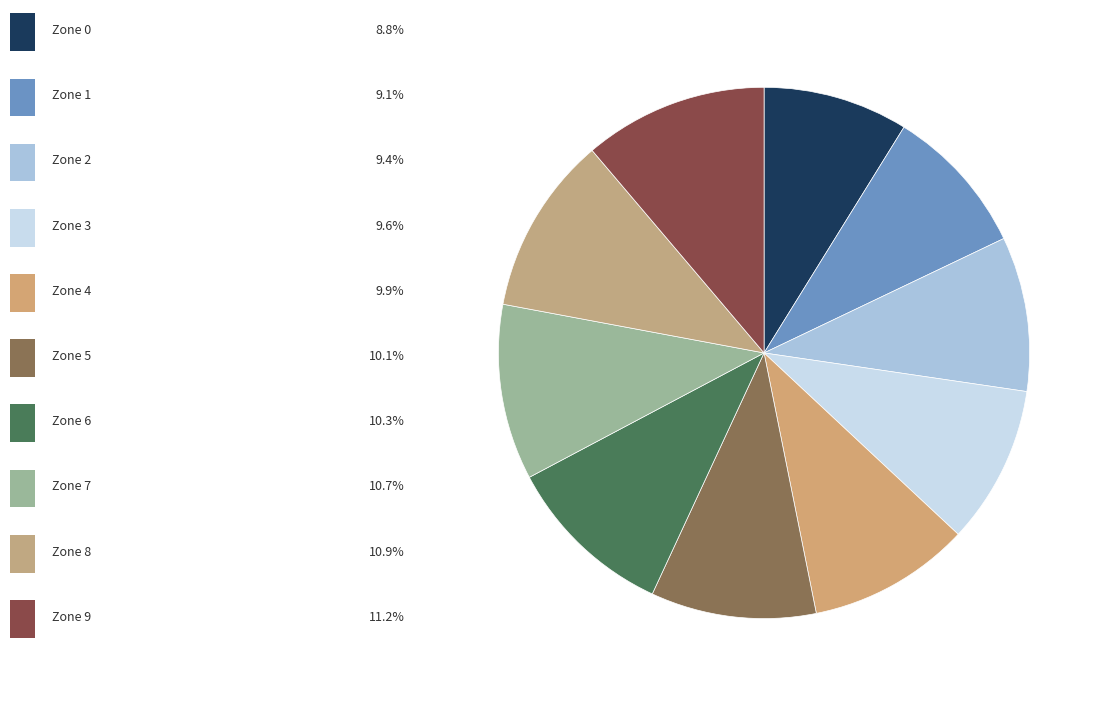

To the nearest percent, what is the average slice percentage?

10%